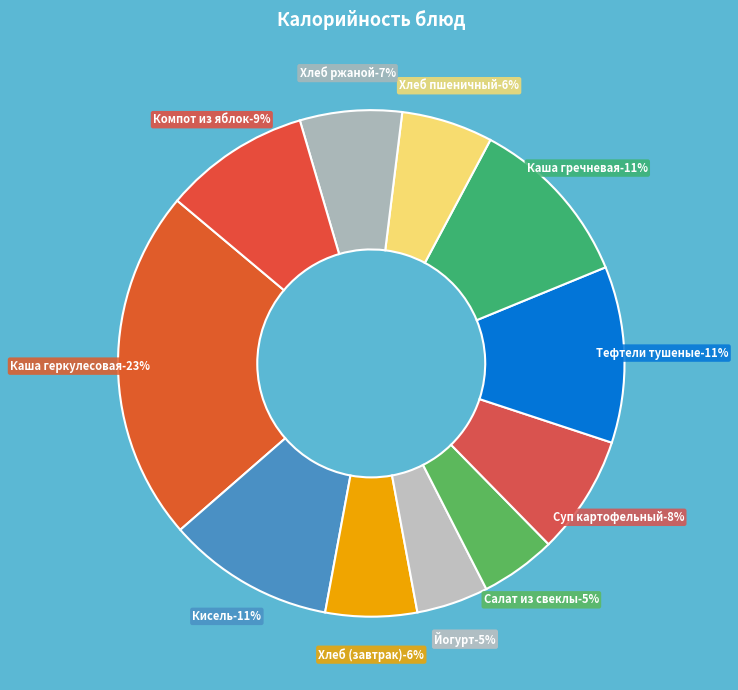

Count the number of slices in the pie.

11